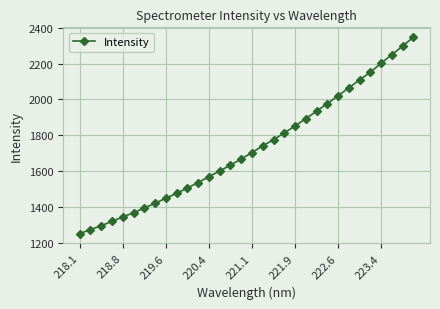

What is the difference between the maximum and second lowest values?

1071.6